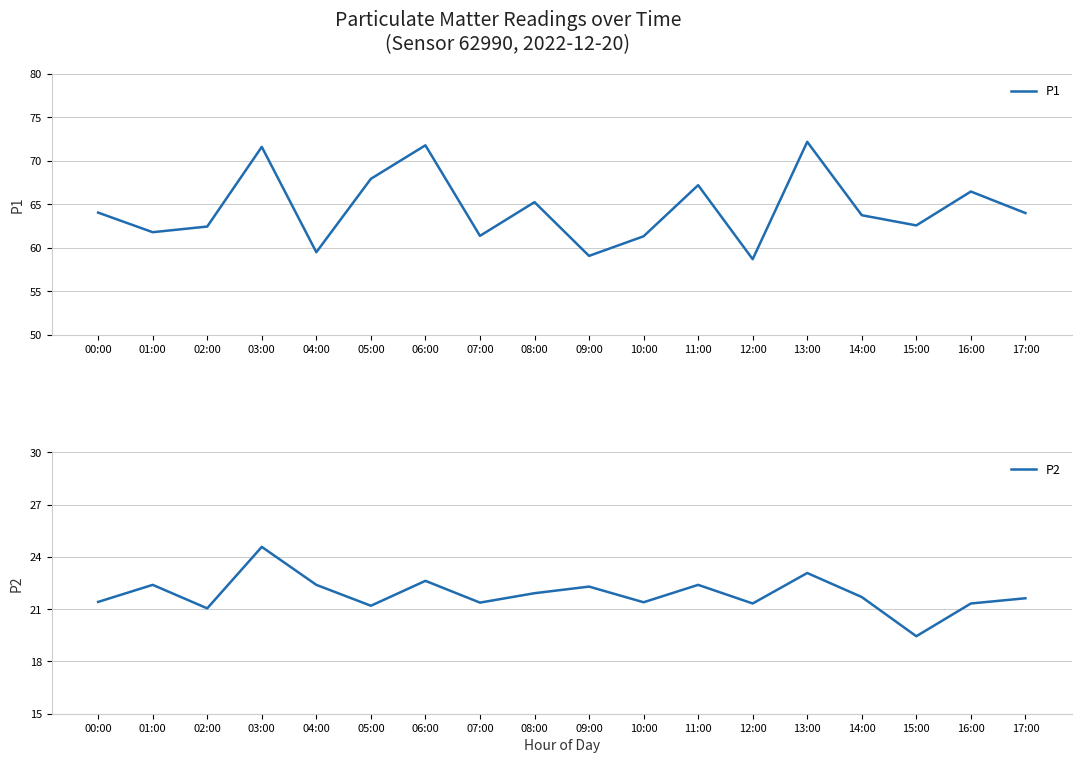

Reading left to right, what are all the values shown in this chart?

P1: 64.0	61.8	62.5	71.6	59.5	67.9	71.8	61.4	65.2	59.1	61.3	67.2	58.7	72.2	63.8	62.6	66.5	64.0
P2: 21.4	22.4	21.1	24.6	22.4	21.2	22.6	21.4	21.9	22.3	21.4	22.4	21.3	23.1	21.7	19.4	21.3	21.6